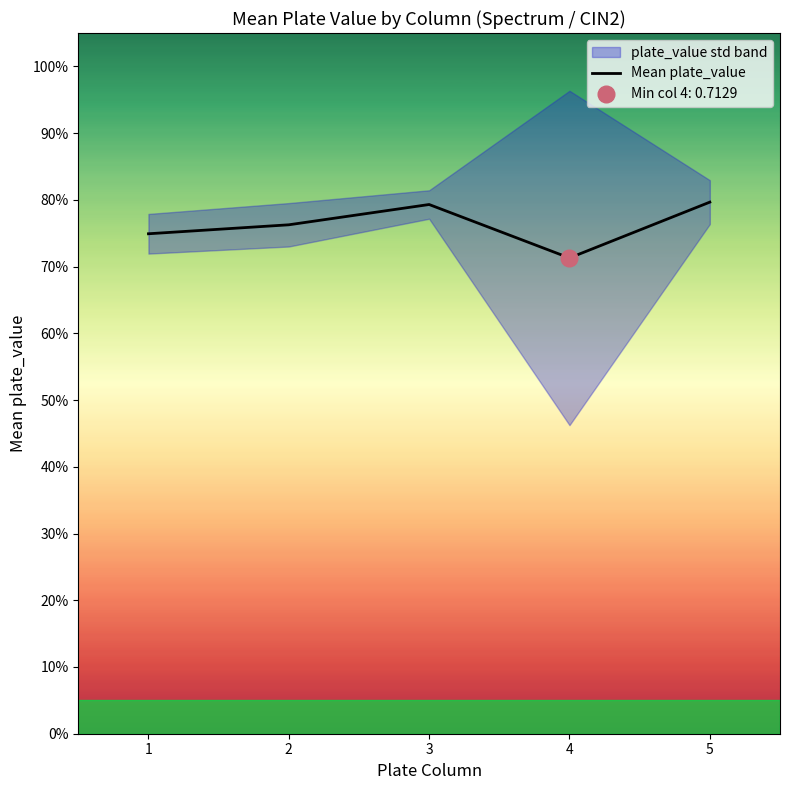

Reading left to right, transcribe all the data shown in this chart.

1=0.7	2=0.8	3=0.8	4=0.7	5=0.8